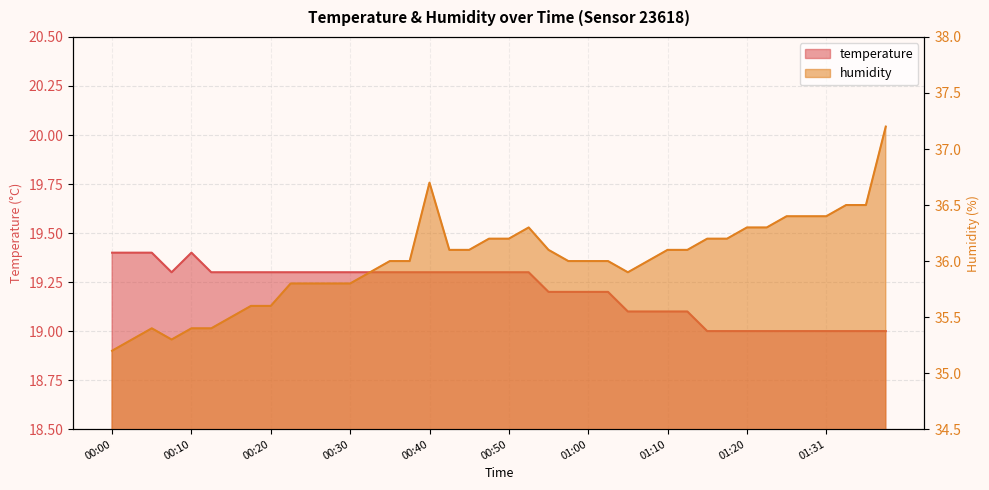

Which series has the widest spread of values?

humidity